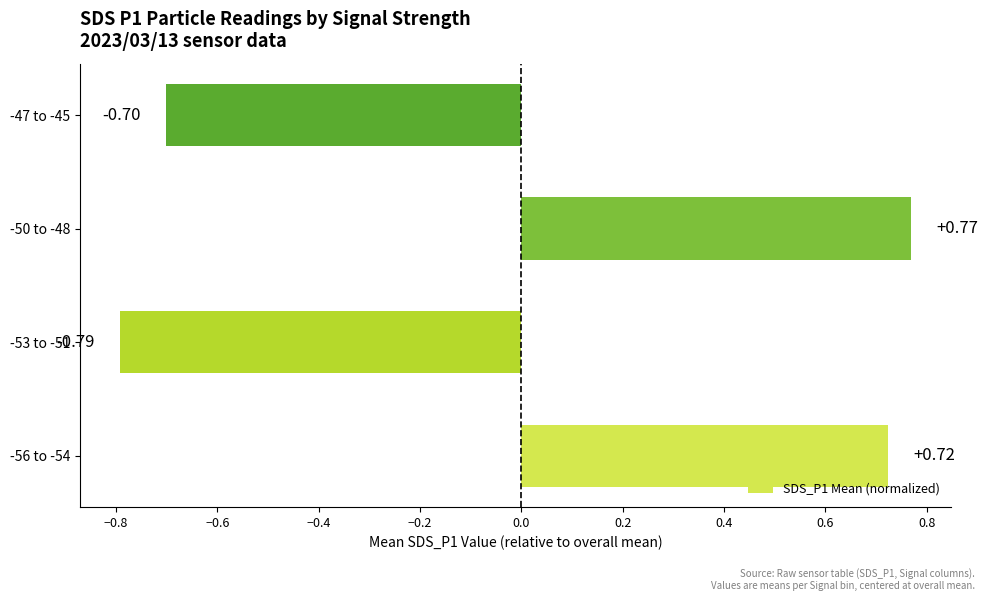

What is the change in value from -56 to -54 to -53 to -51?

-1.5